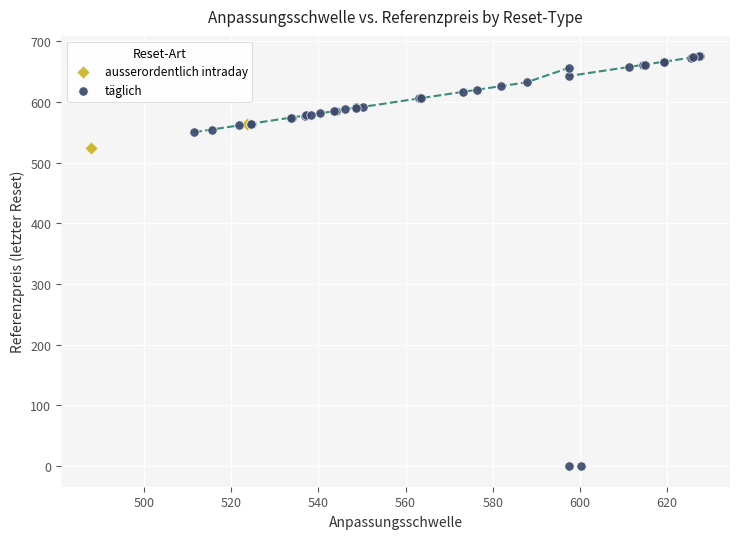

Which series contains the lowest Y value?

täglich